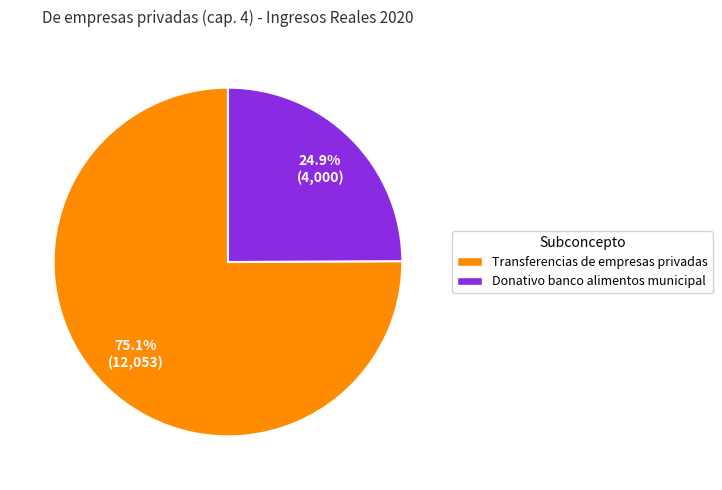

To the nearest percent, what percentage of the pie is Donativo banco alimentos municipal?

25%